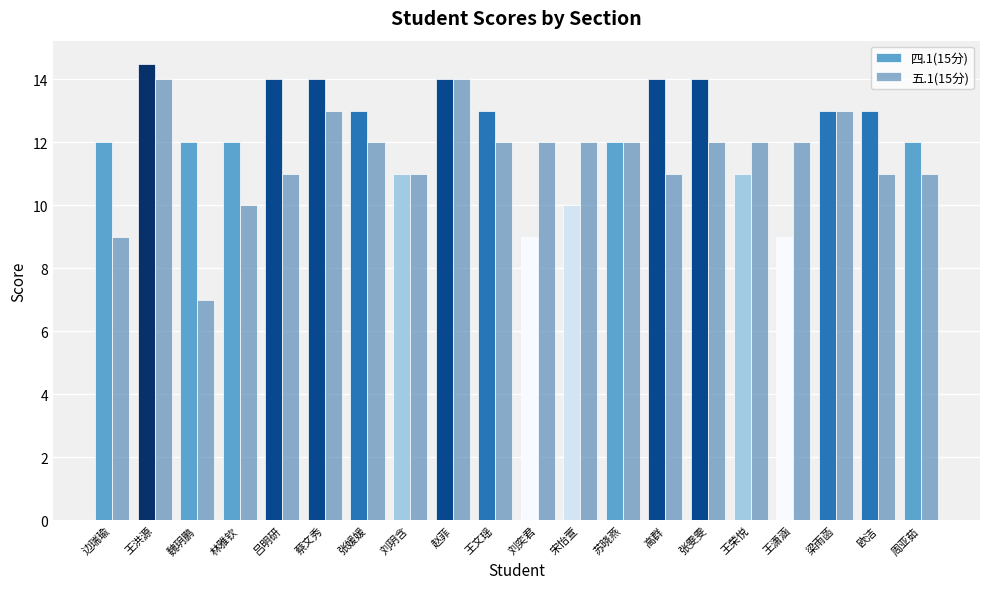

What is the sum of the 四.1(15分) values at 高群 and 梁雨菡?

27.0